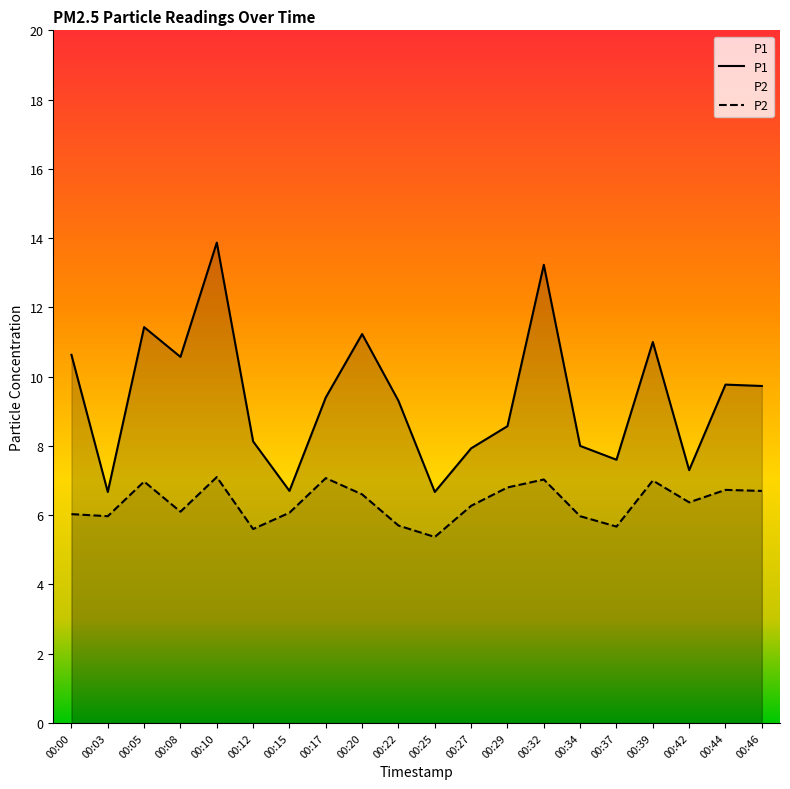

True or false: P2 and P1 intersect in this chart.

False